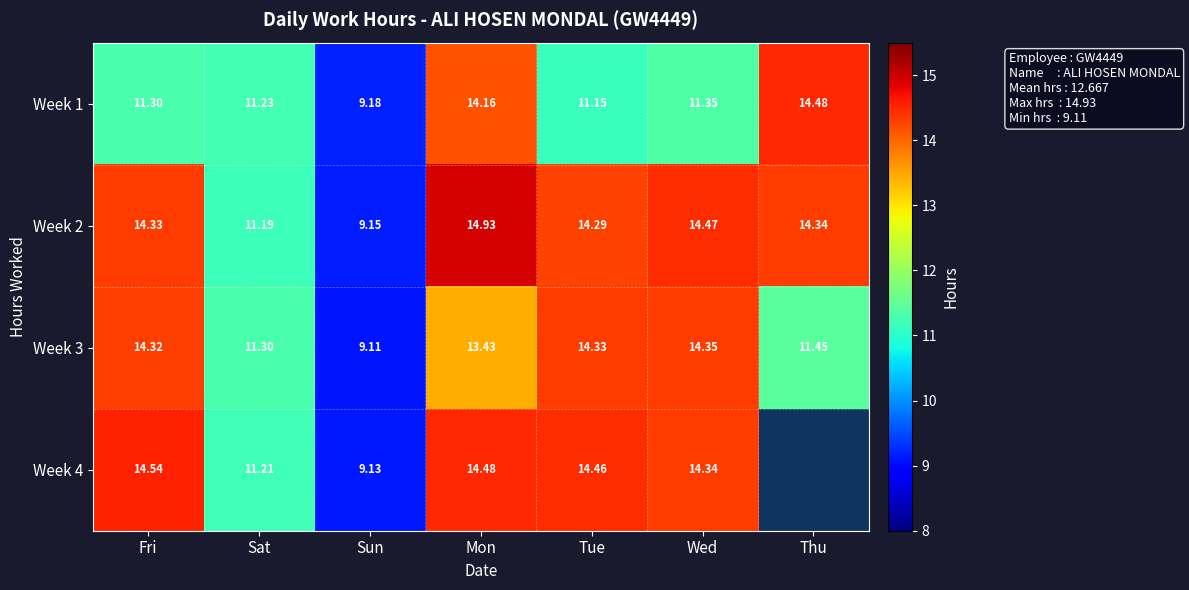

Is the value of Week 4 at Sun greater than the value of Week 2 at Fri?

No